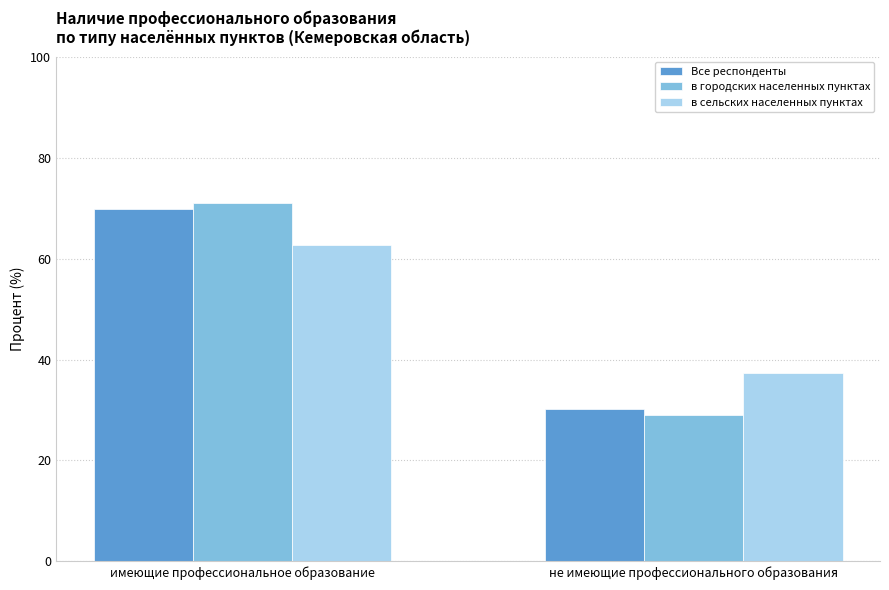

What is the label of the 2nd bar from the right?

имеющие профессиональное образование